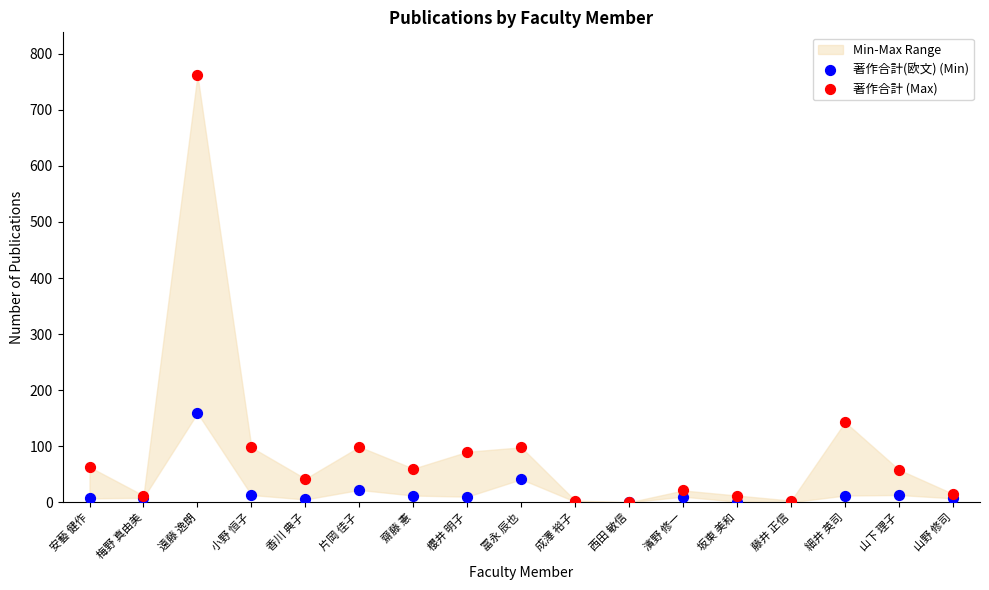

In the 著作合計 (Max) series, what Y value is closest to 381?

143